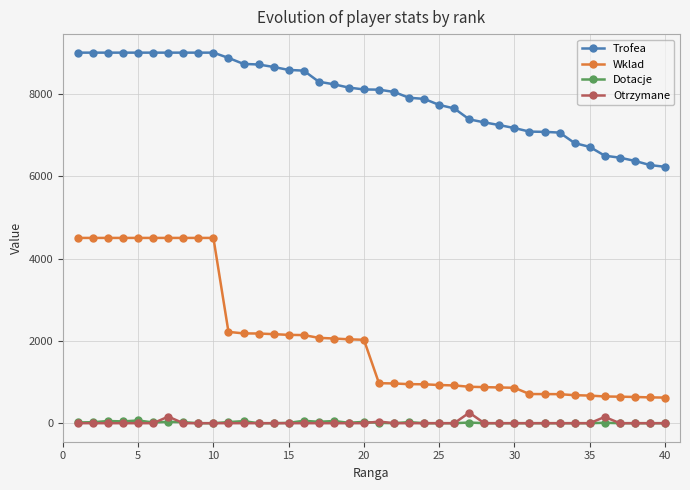

What is the minimum value for Wklad?

622